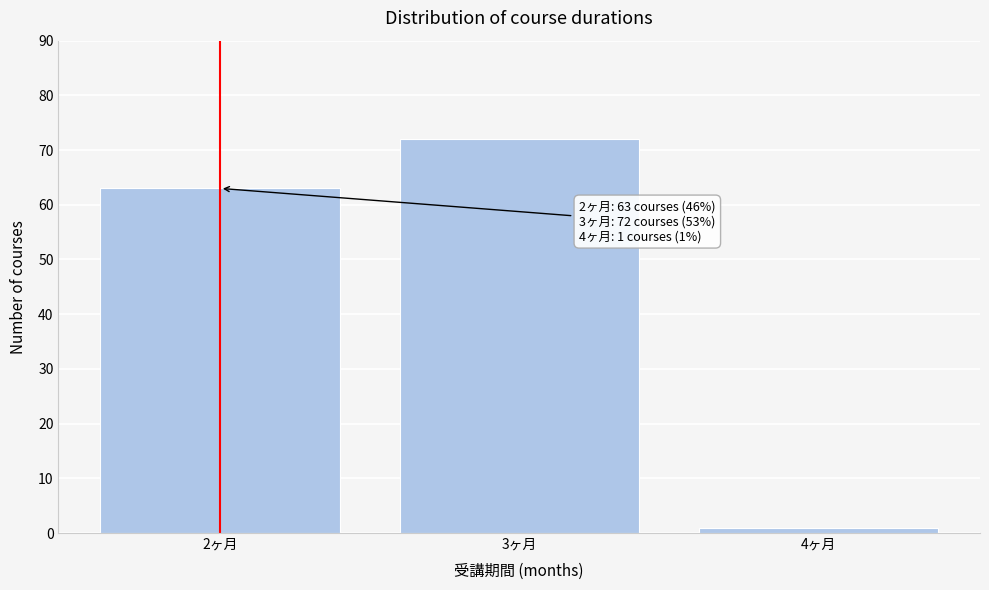

Which range on the x-axis has the tallest bar?

2.5 to 3.5